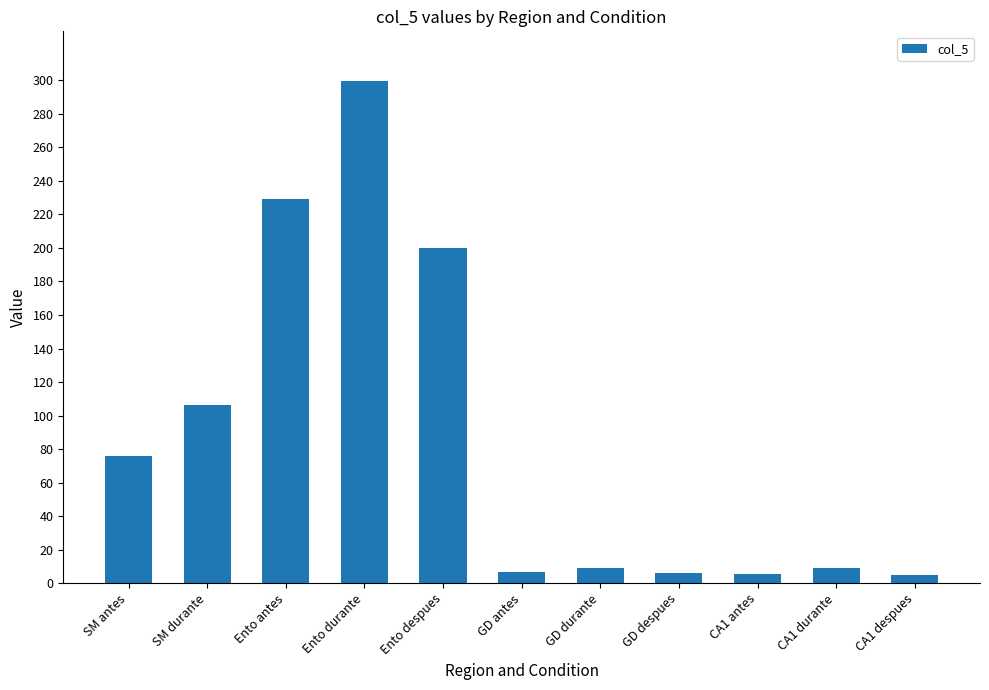

What position from the right is SM durante?

10